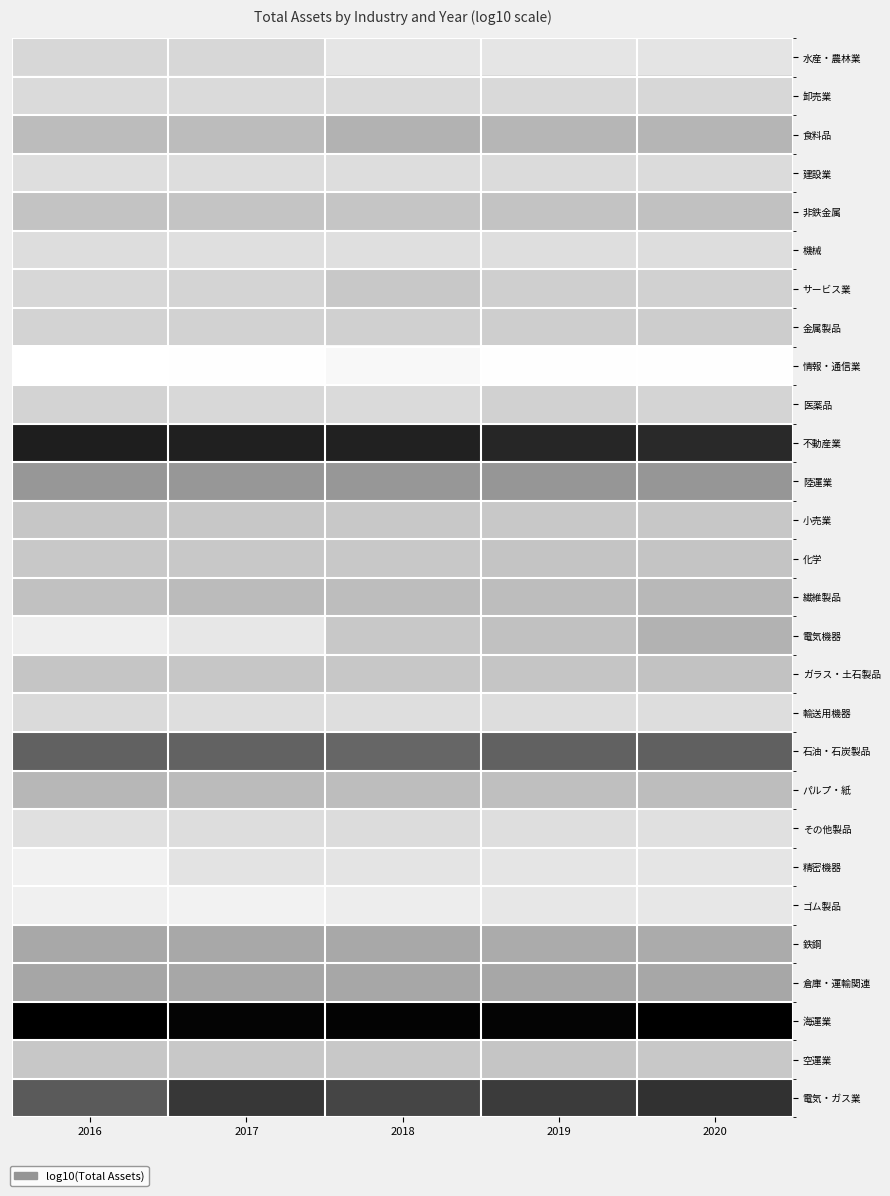

How many categories are shown in the chart?

5